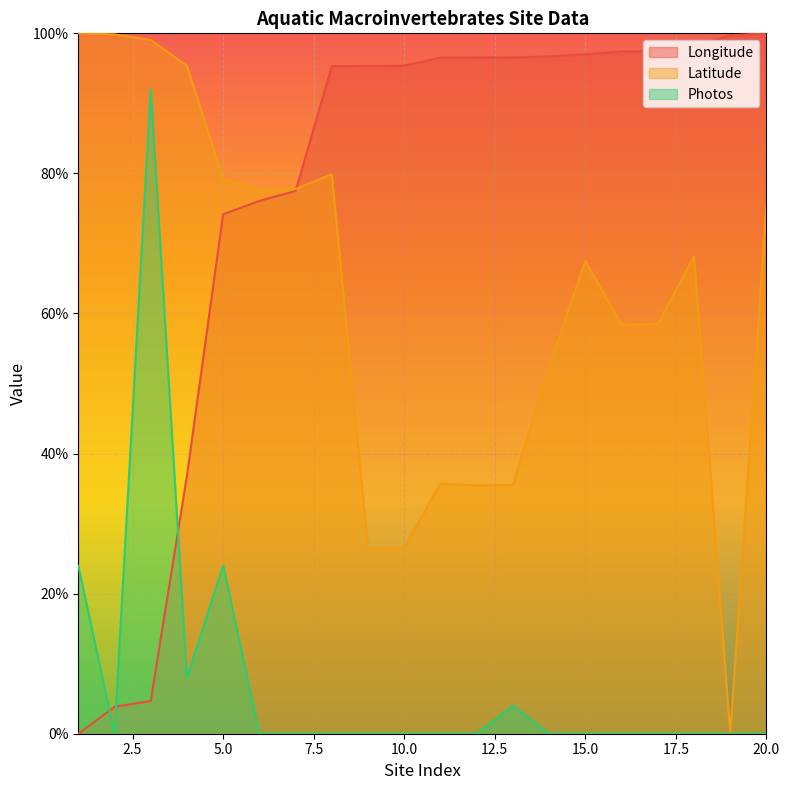

What is the maximum value for Latitude?

100.0